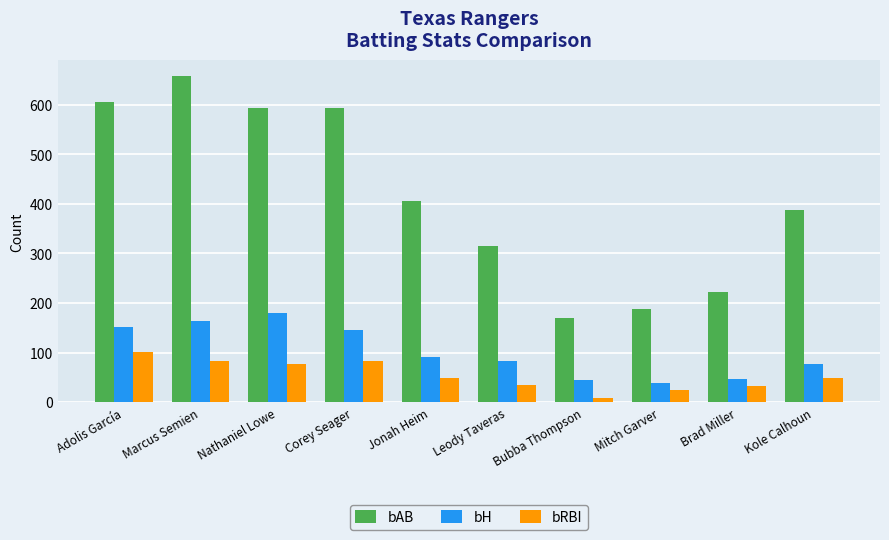

What is the difference between the bAB values at Brad Miller and Adolis García?

383